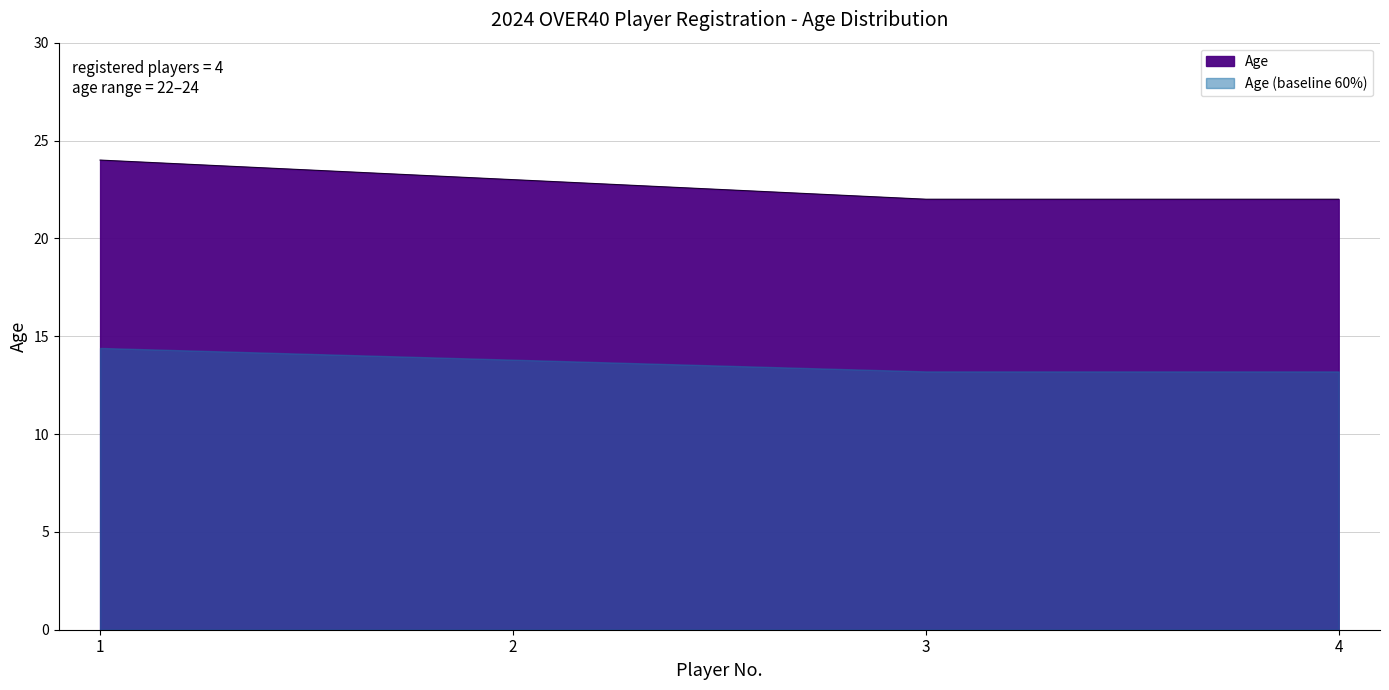

Which category has the highest value across all series?

1